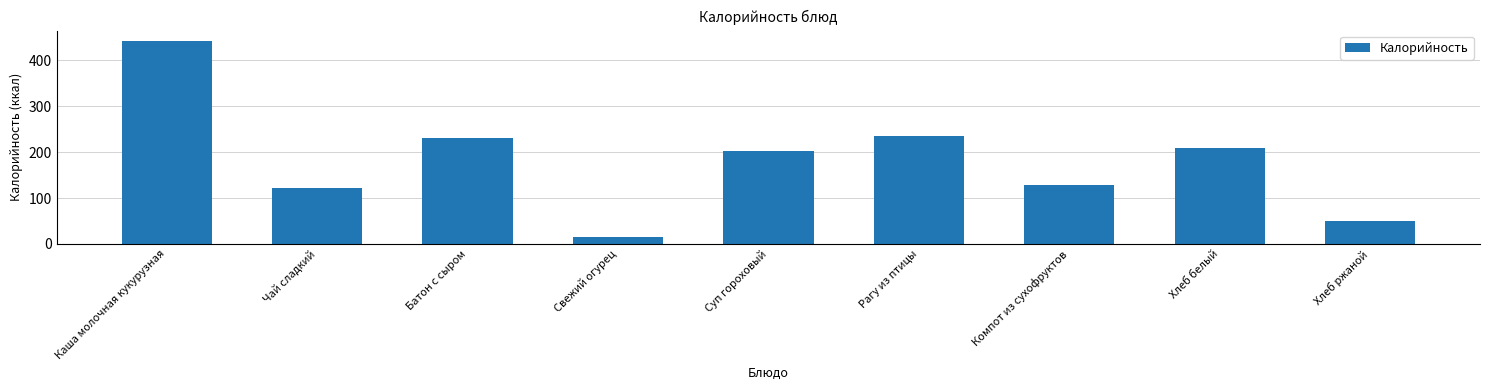

Reading left to right, extract all data points from this chart.

Каша молочная кукурузная=443.0	Чай сладкий=121.6	Батон с сыром=230.8	Свежий огурец=15.0	Суп гороховый=202.6	Рагу из птицы=236.0	Компот из сухофруктов=128.9	Хлеб белый=210.0	Хлеб ржаной=49.2